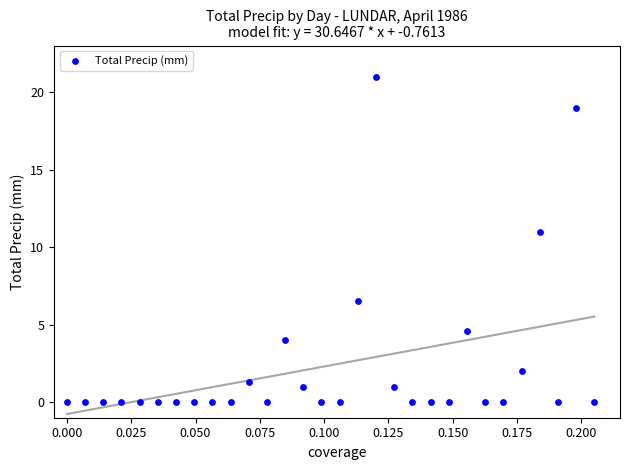

What Y value in the scatter plot is closest to 10?

11.0